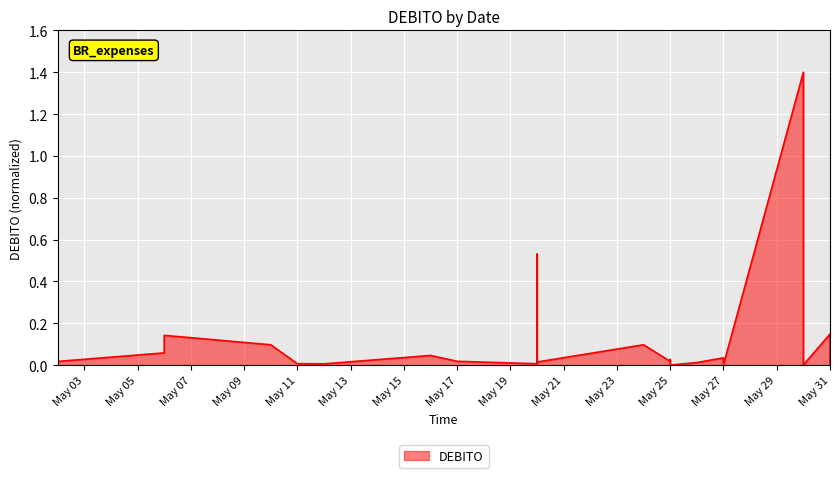

At which category does the data reach its first local valley?

2022-05-02